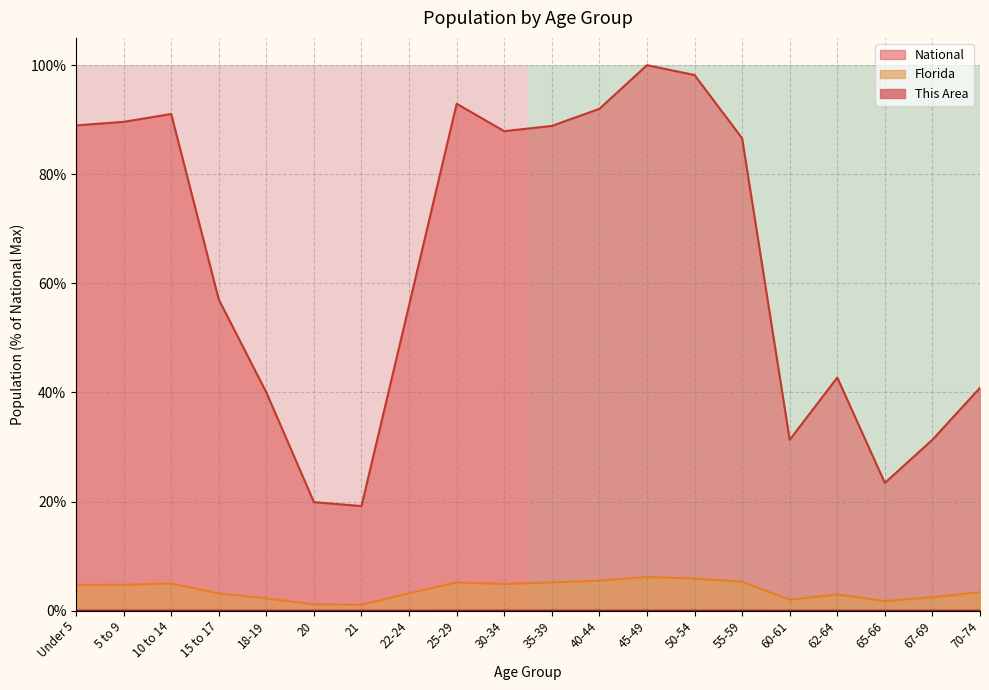

What is the highest value of the National series?

100.0